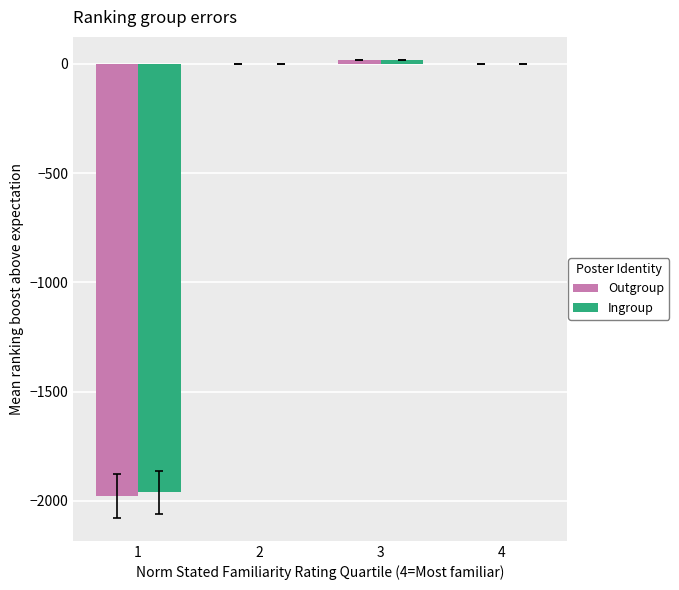

Which series changed the most between 1 and 3?

Outgroup